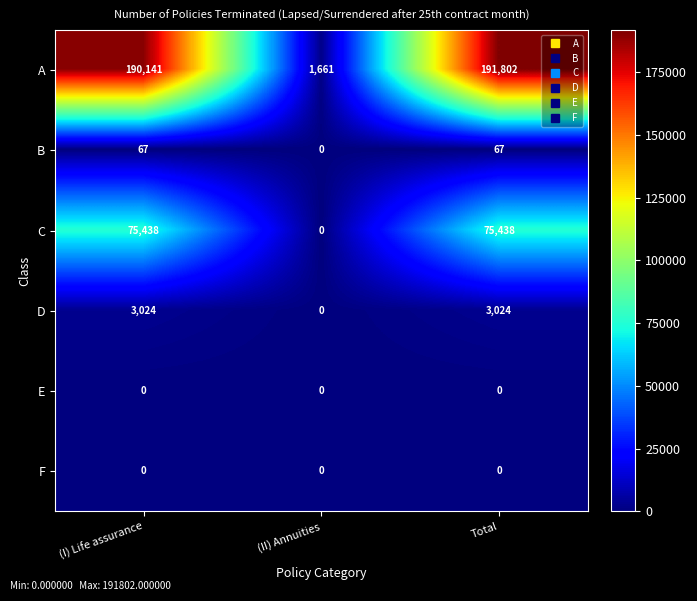

What is the sum of all B values?

134